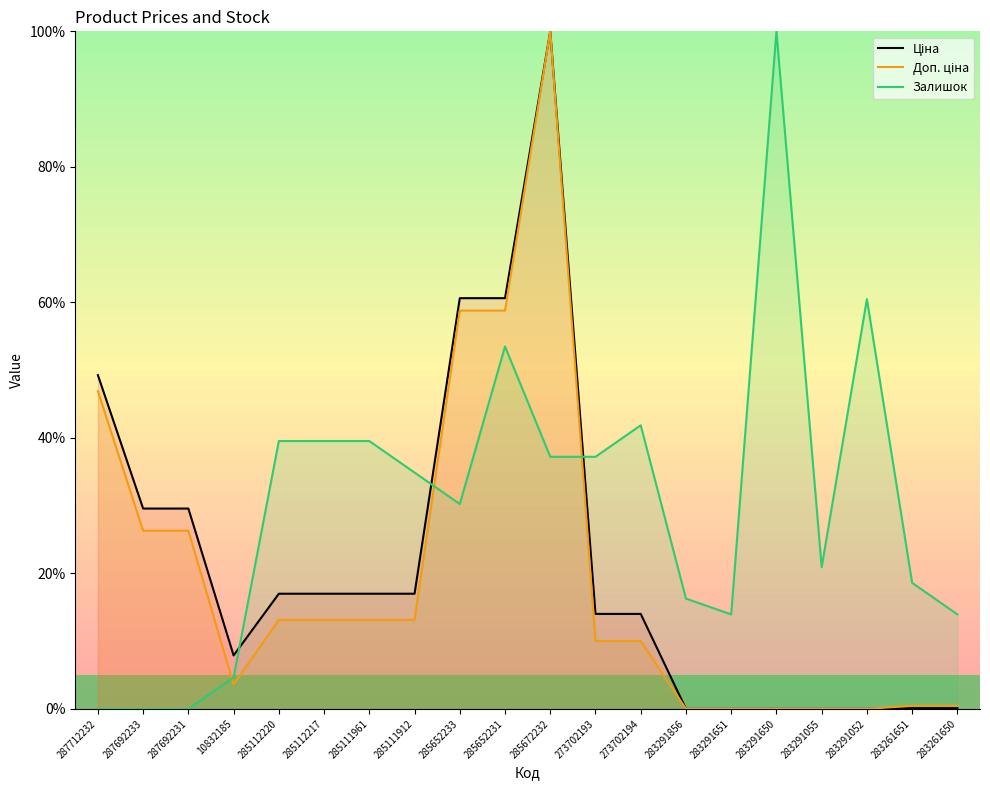

Which series has the largest total across all categories?

Залишок